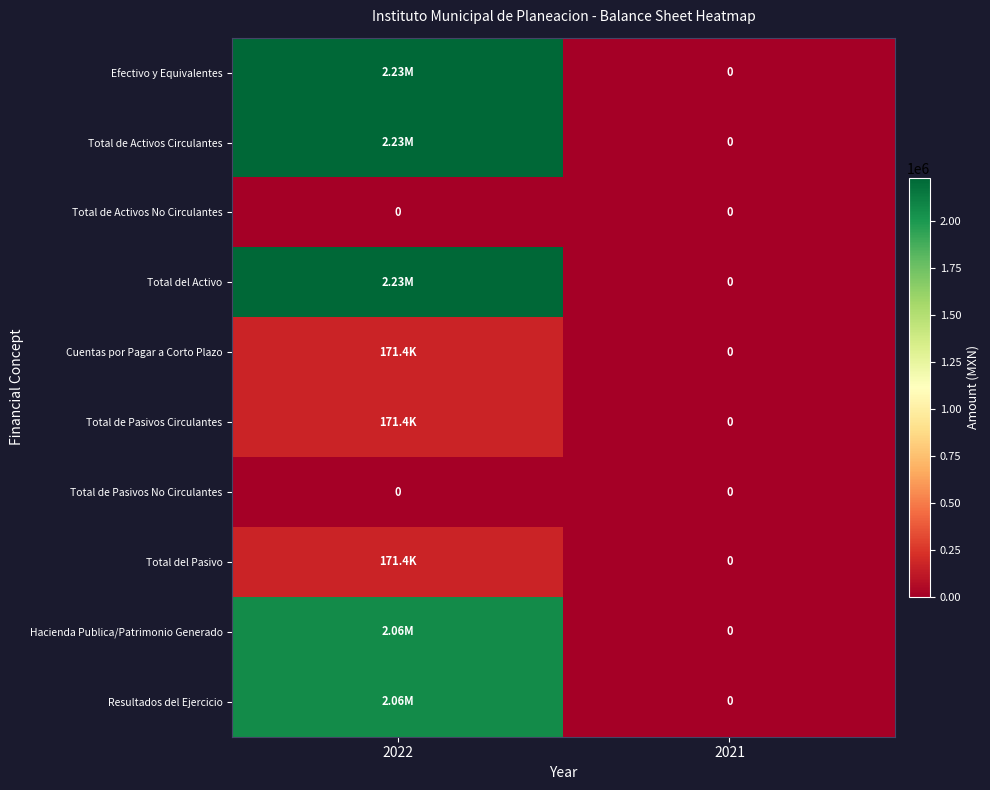

Count the Total de Activos Circulantes values in the range 0 to 2228620.

2